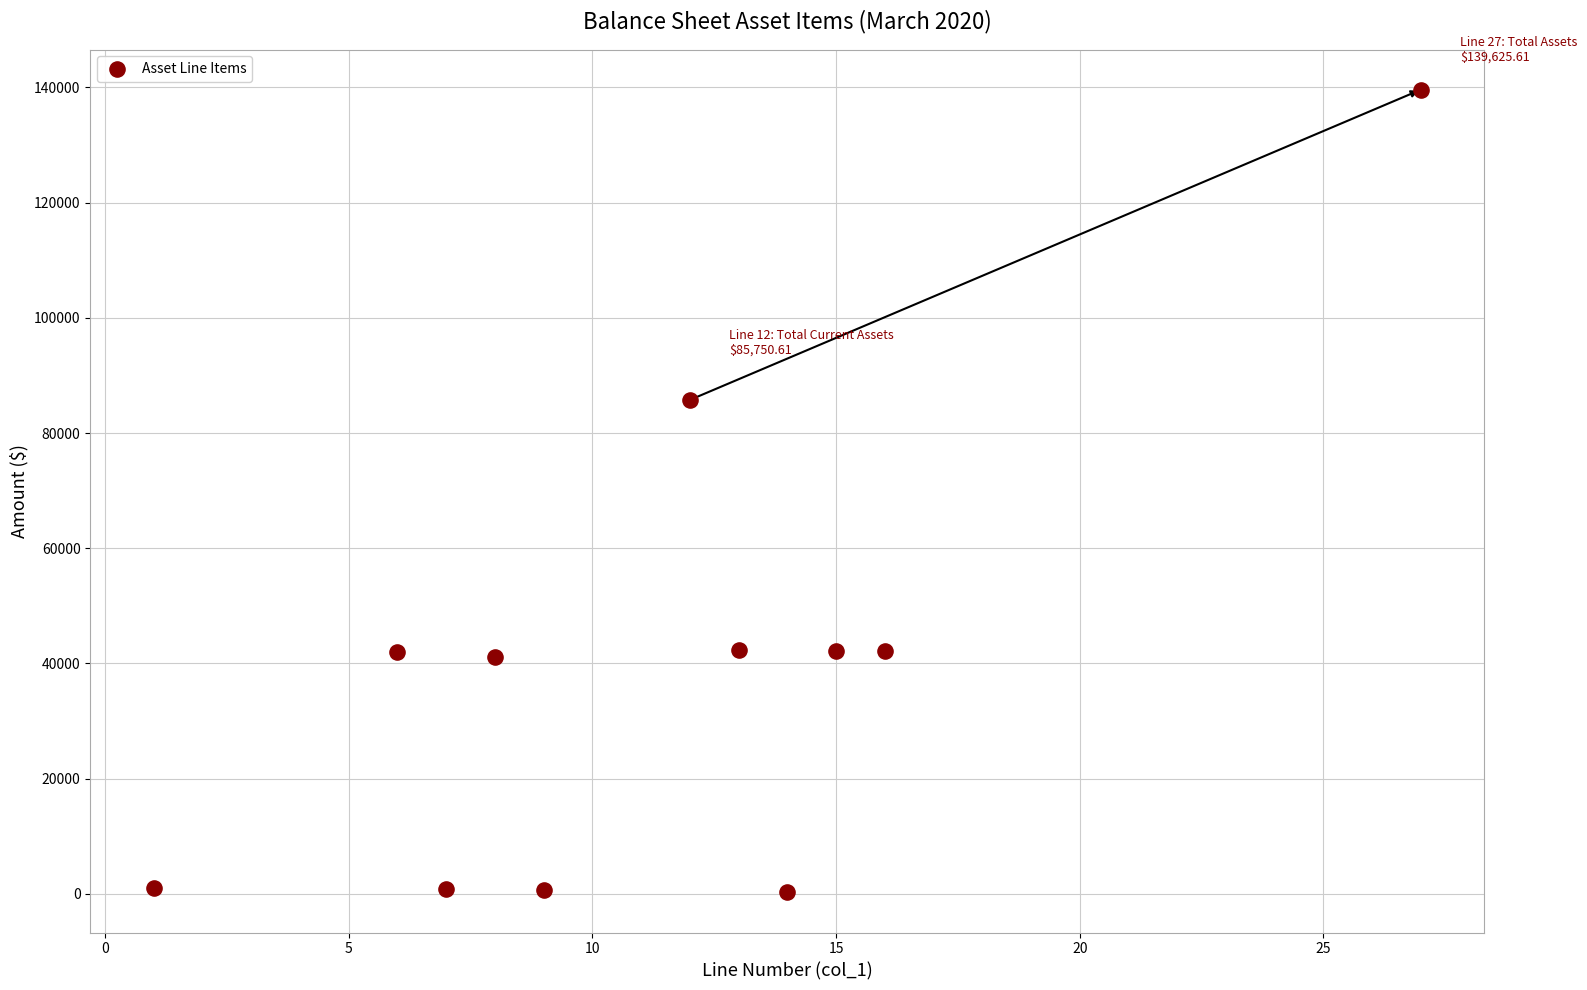

What is the range of X values (max minus min)?

26.0